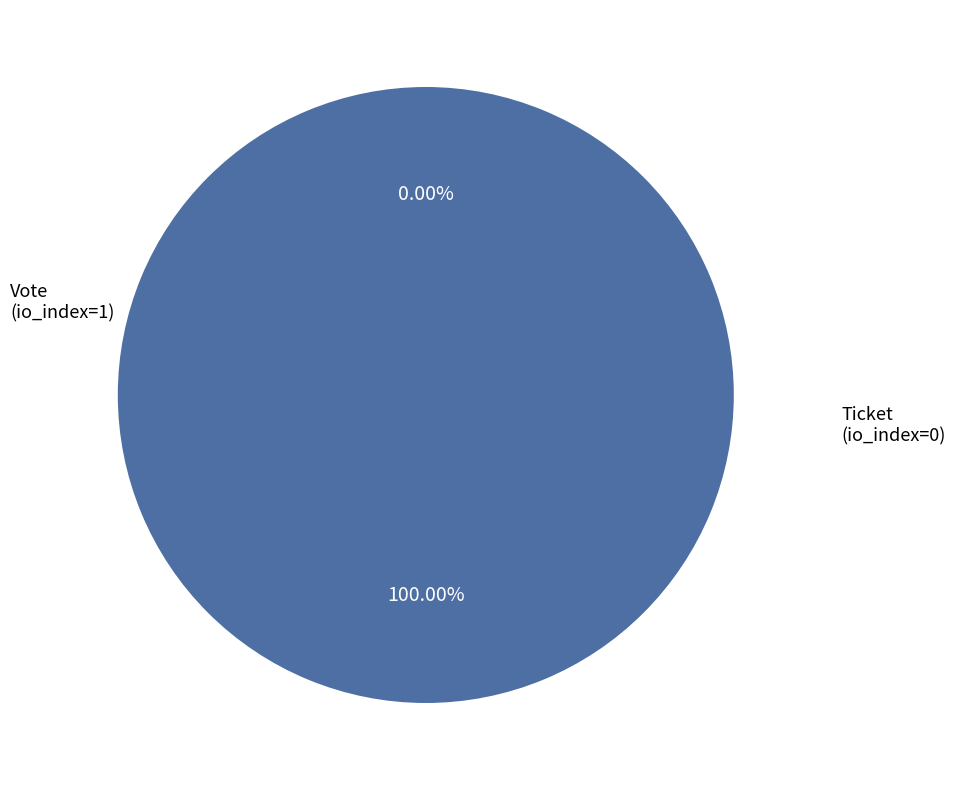

To the nearest percent, what is the difference between the largest and smallest slice percentages?

100%